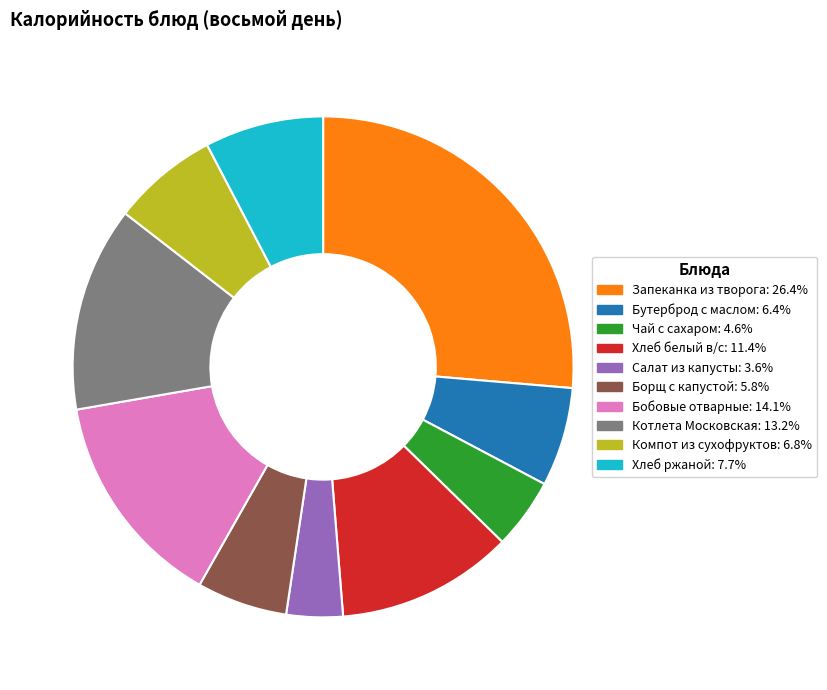

Is there a majority slice in this chart?

No